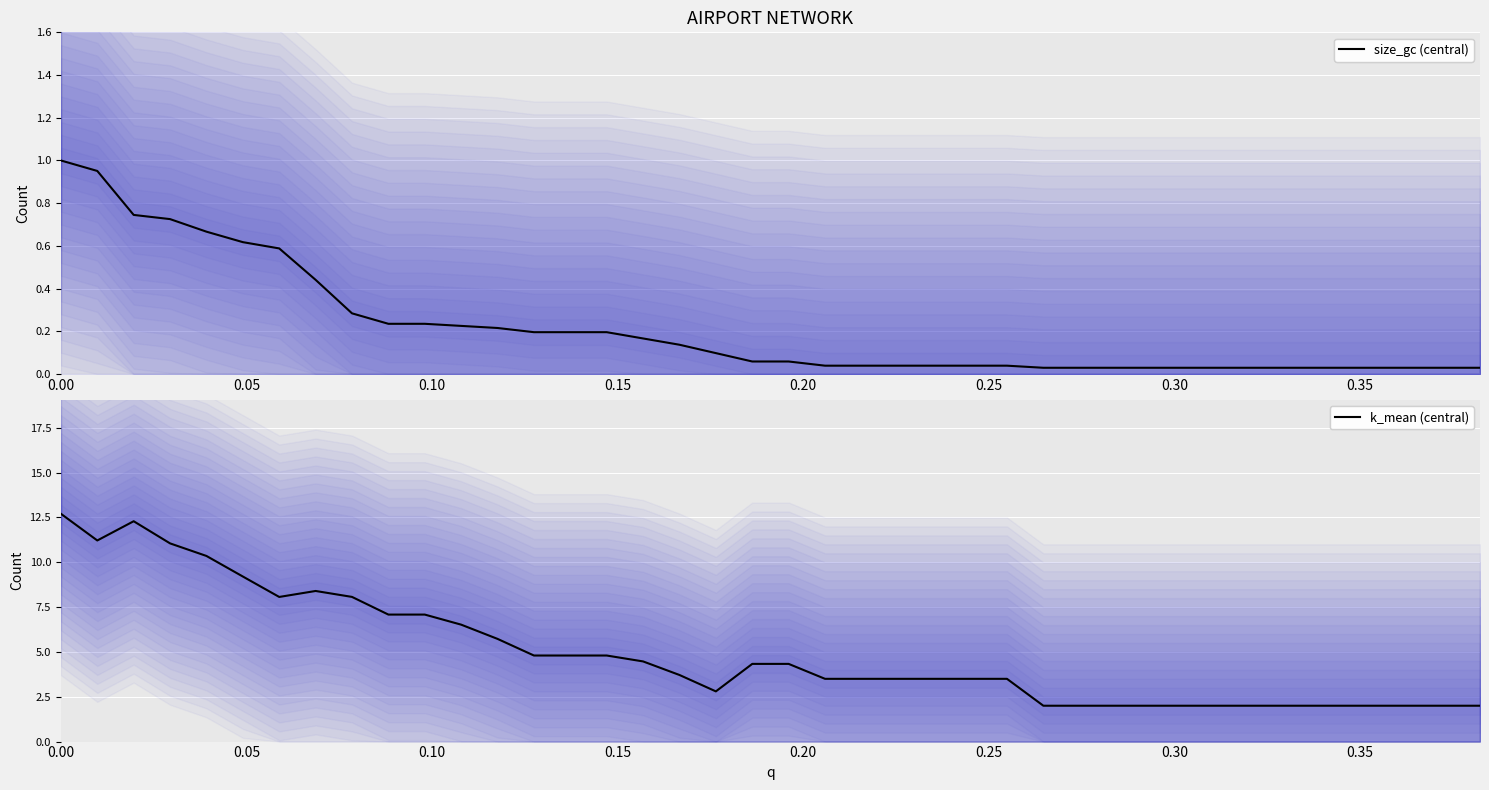

List the series in order of their overall mean, lowest first.

size_gc (central), k_mean (central)